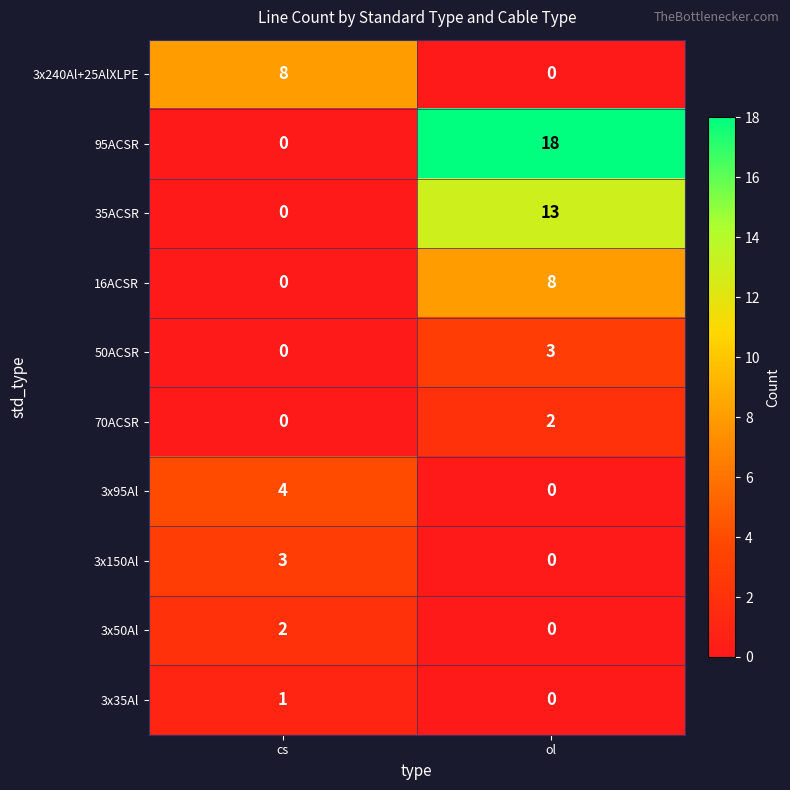

Which series has the widest spread of values?

95ACSR